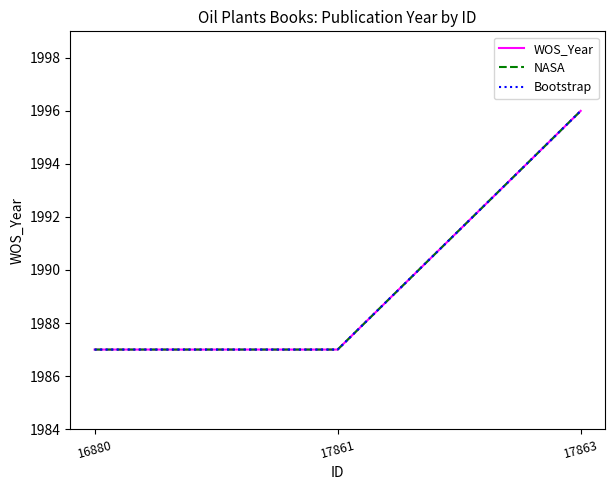

Does the chart have visible grid lines?

No